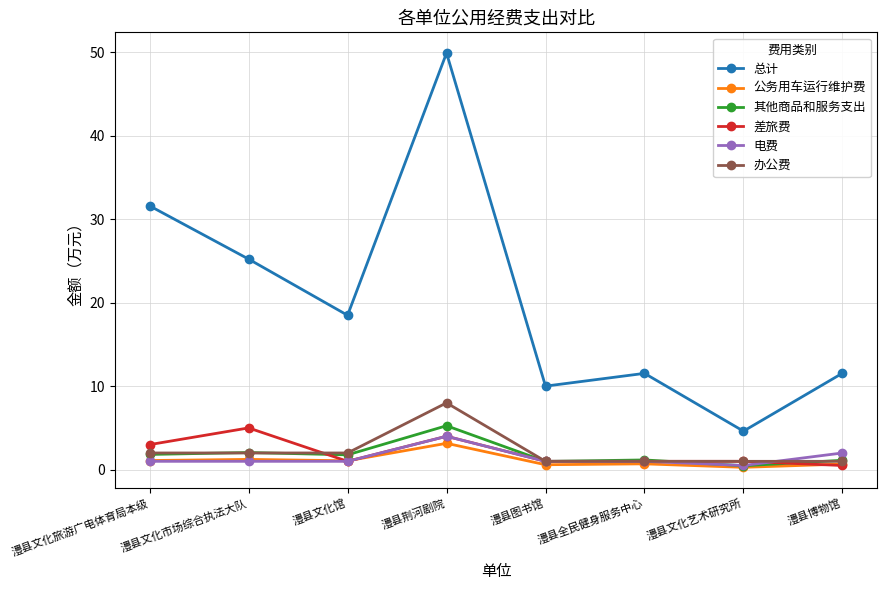

True or false: 差旅费 has a value of 5.0 at 澧县文化市场综合执法大队.

True